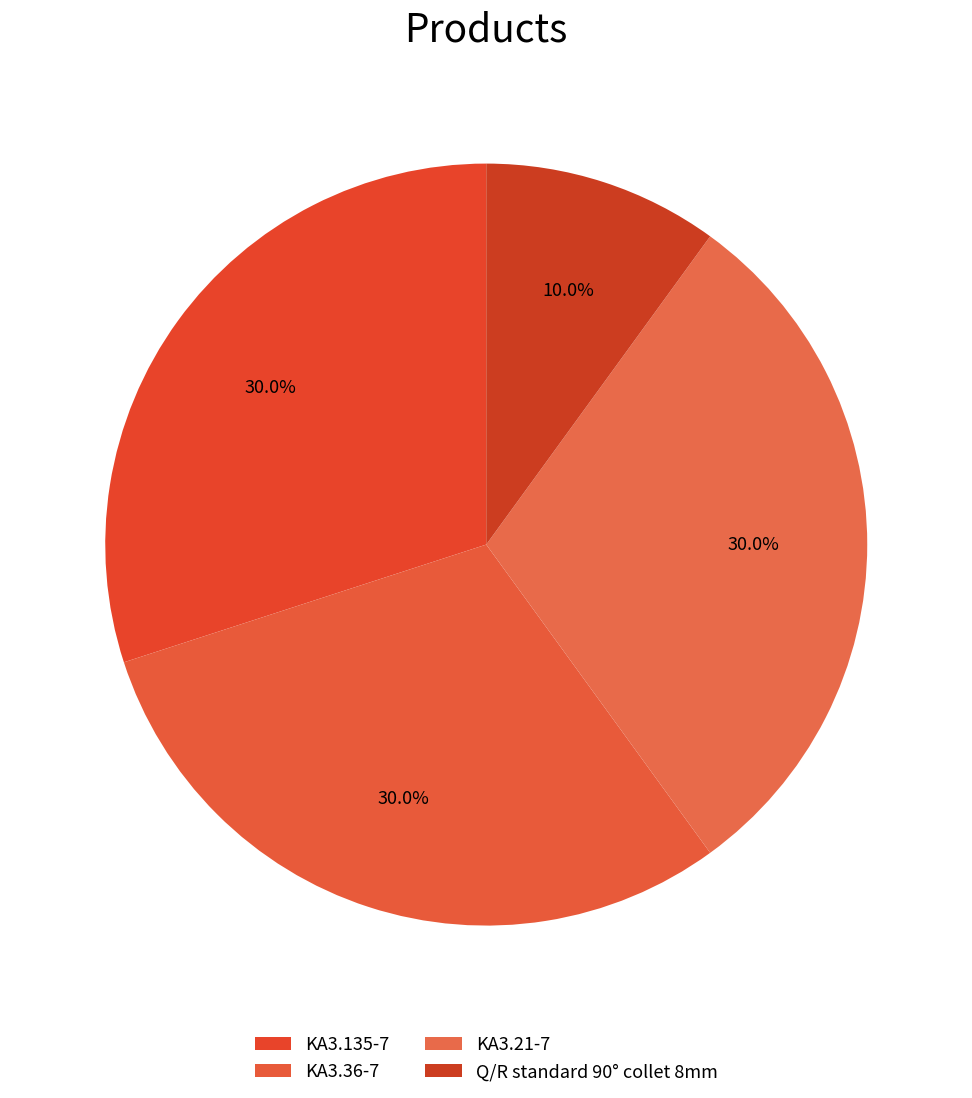

How many slices are in this pie chart?

4